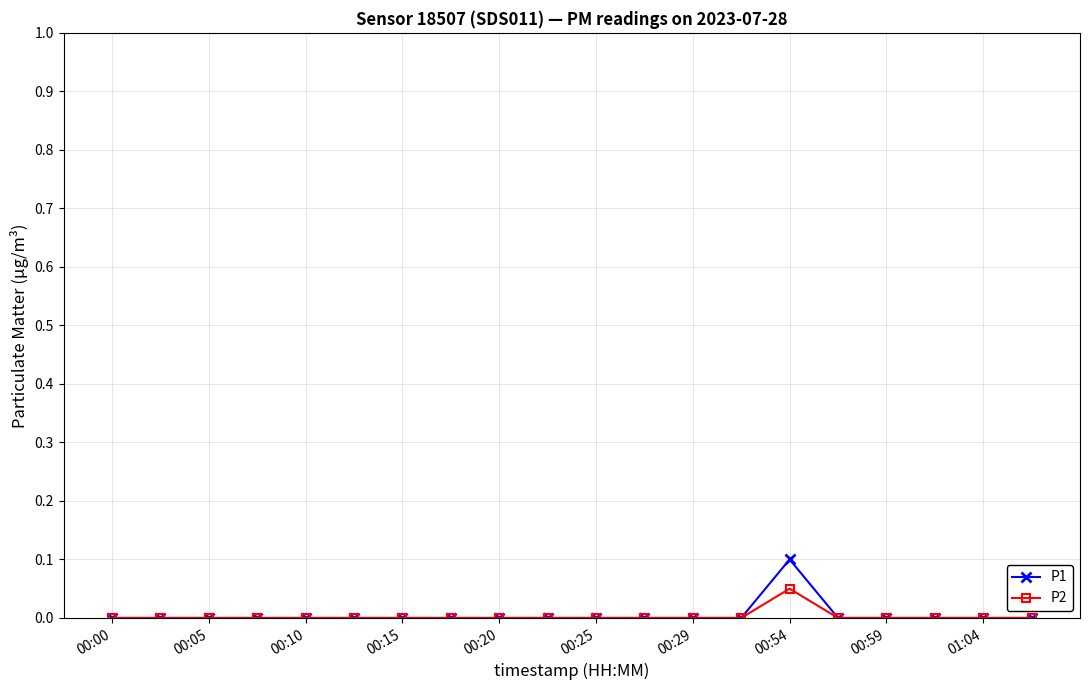

Rank the series by their maximum value, from highest to lowest.

P1, P2